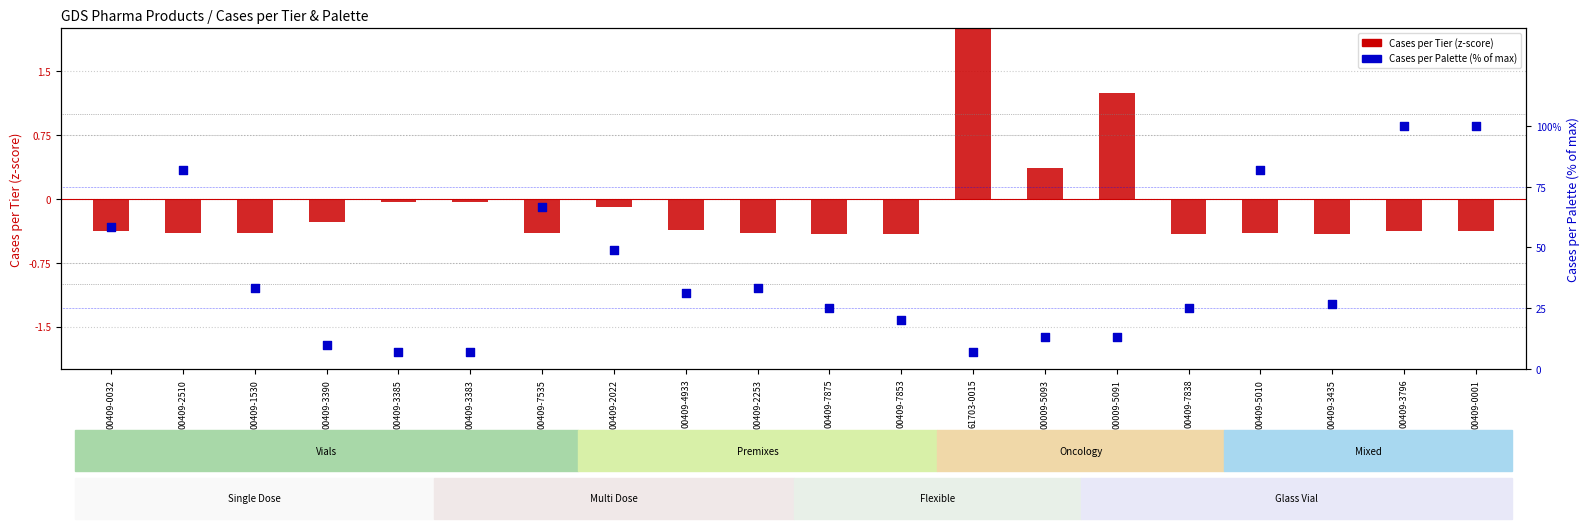

At how many categories does at least one series exceed 8?

17